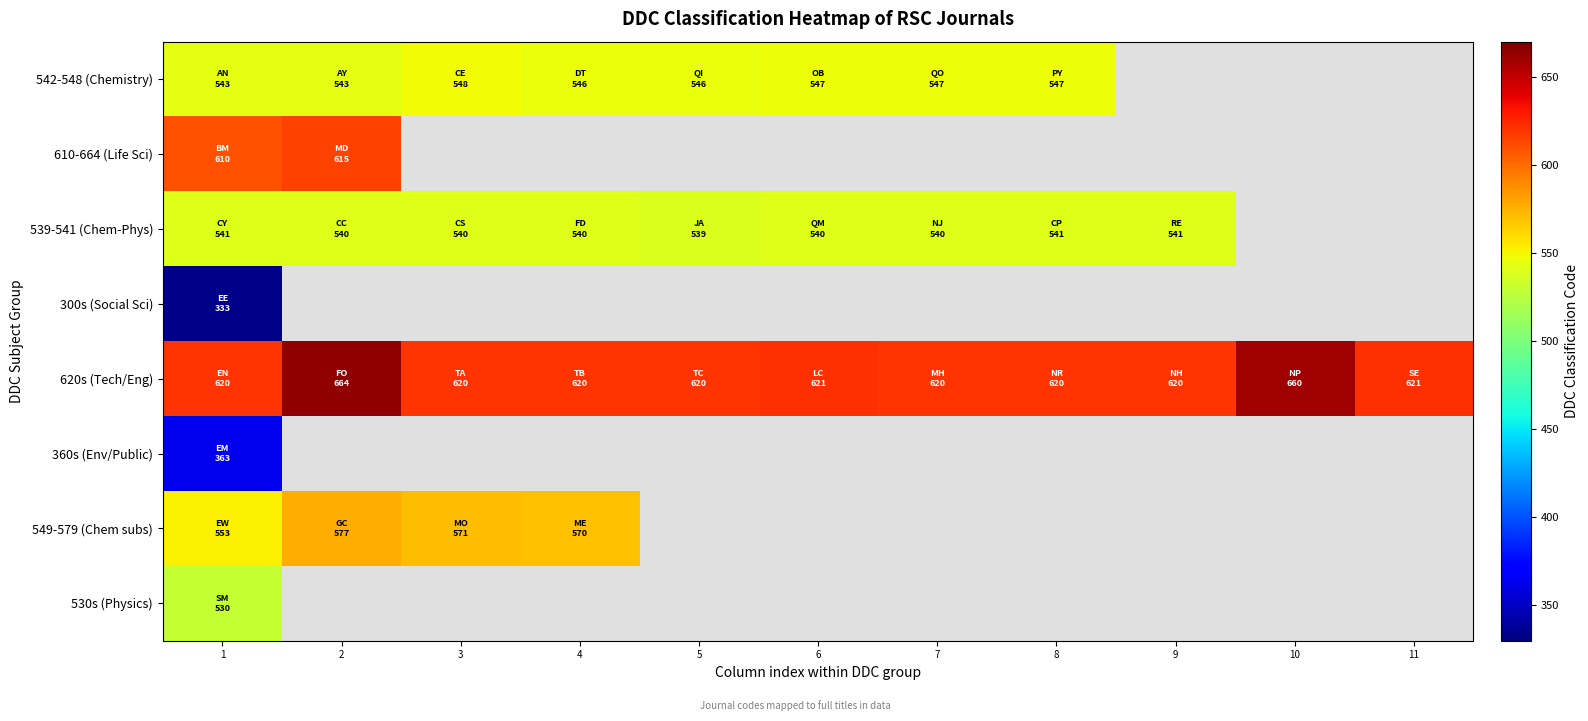

At how many categories does at least one series exceed 375?

11